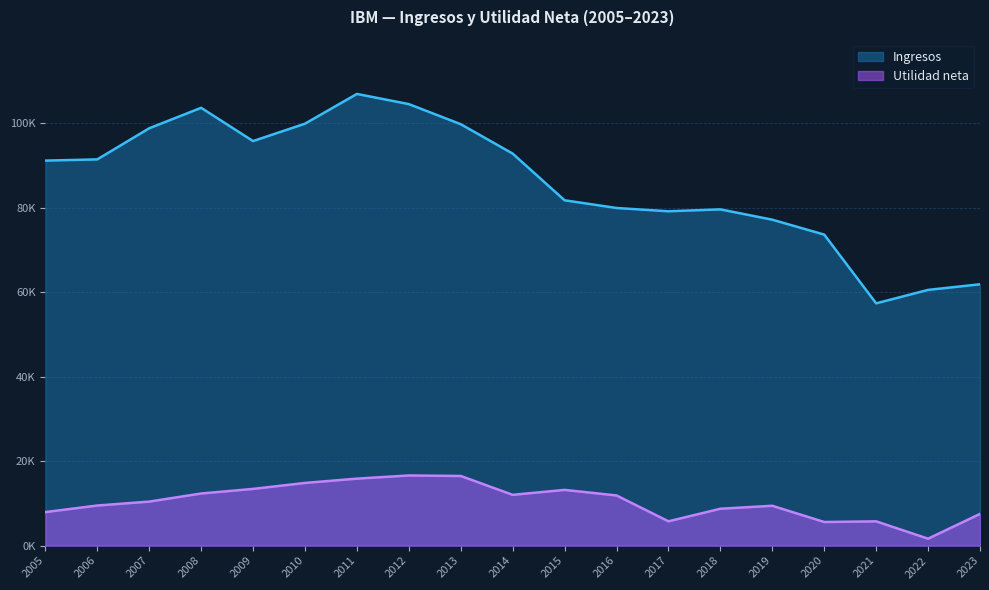

Is it true that Ingresos equals 79139 at 2017?

True